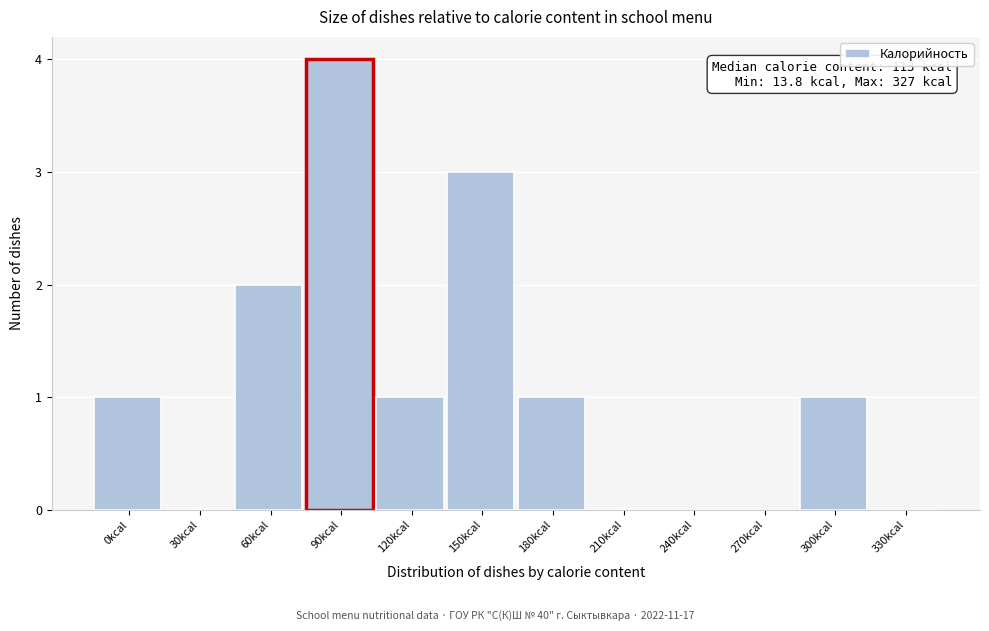

Reading left to right, transcribe all the data shown in this chart.

0kcal=1	30kcal=0	60kcal=2	90kcal=4	120kcal=1	150kcal=3	180kcal=1	210kcal=0	240kcal=0	270kcal=0	300kcal=1	330kcal=0